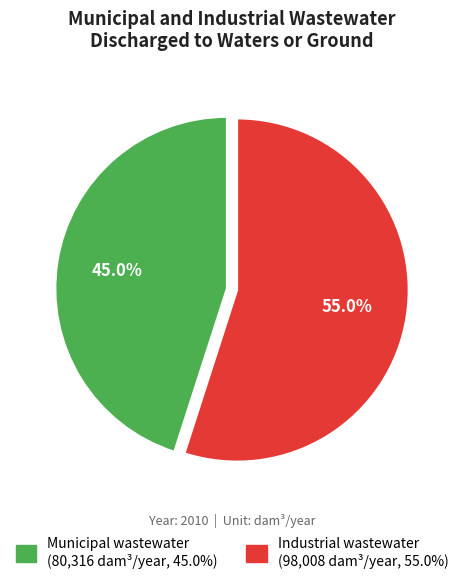

Rank the categories by value from lowest to highest.

Municipal wastewater, Industrial wastewater